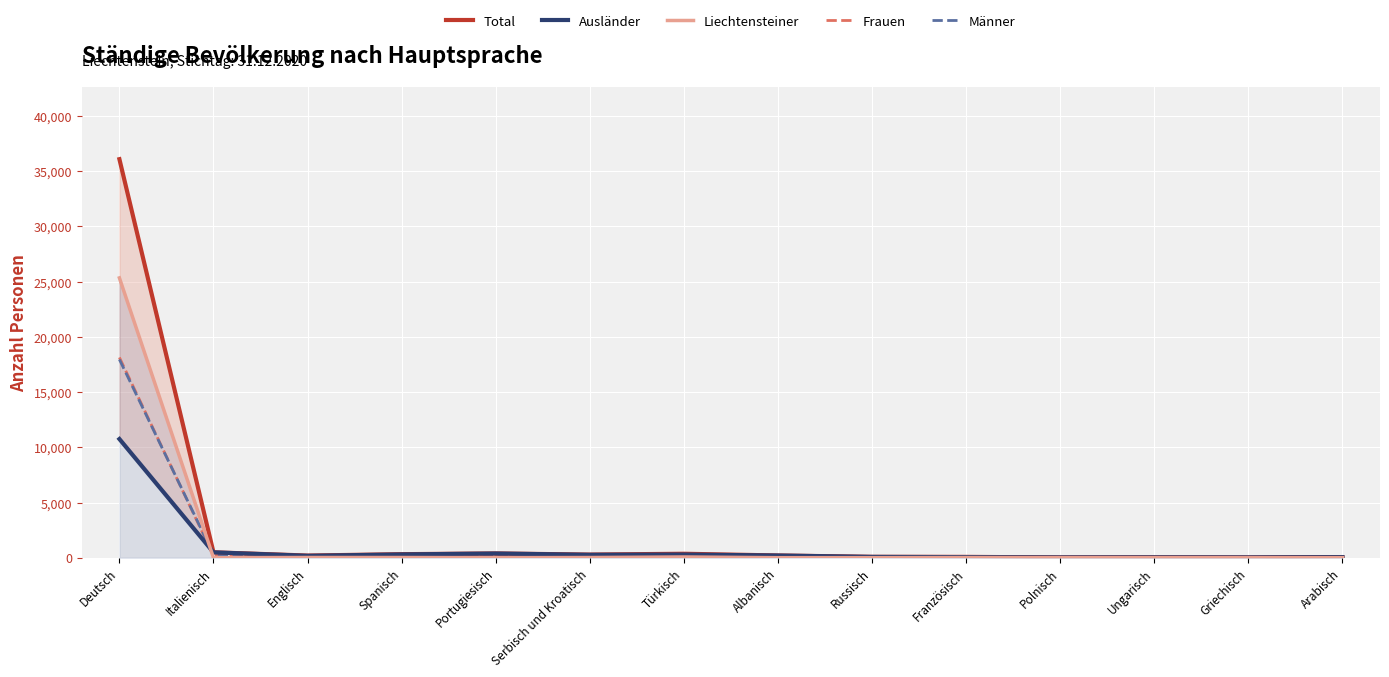

List the labels in order of Ausländer value, largest first.

Deutsch, Italienisch, Portugiesisch, Spanisch, Türkisch, Serbisch und Kroatisch, Albanisch, Englisch, Russisch, Französisch, Arabisch, Ungarisch, Griechisch, Polnisch